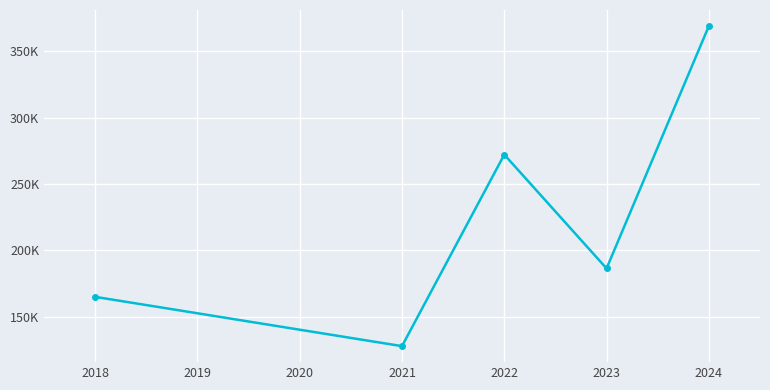

Does the chart have visible grid lines?

Yes